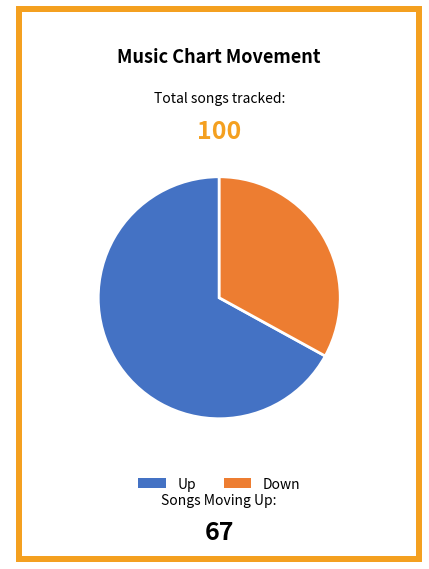

Is it true that Up is 73% of the pie?

False